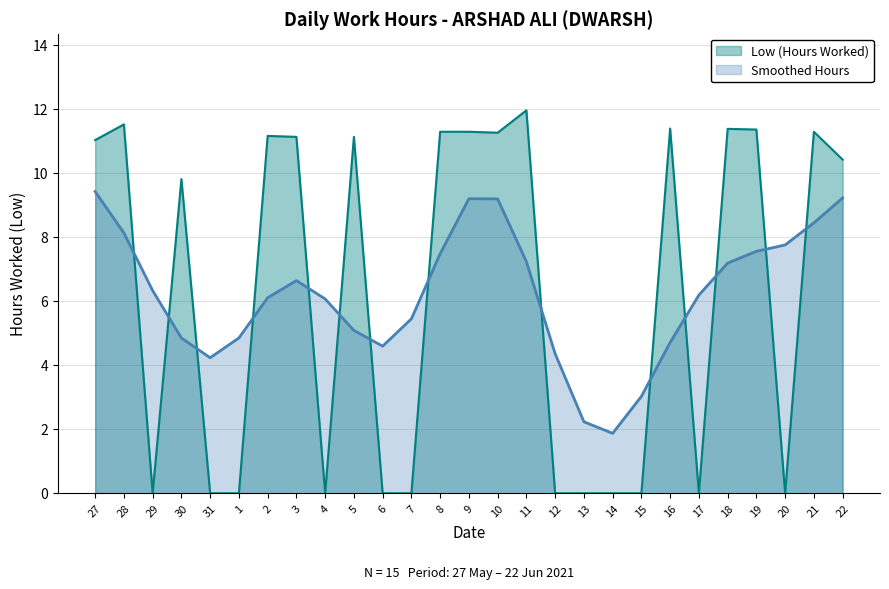

What is the maximum value shown in the chart?

12.0